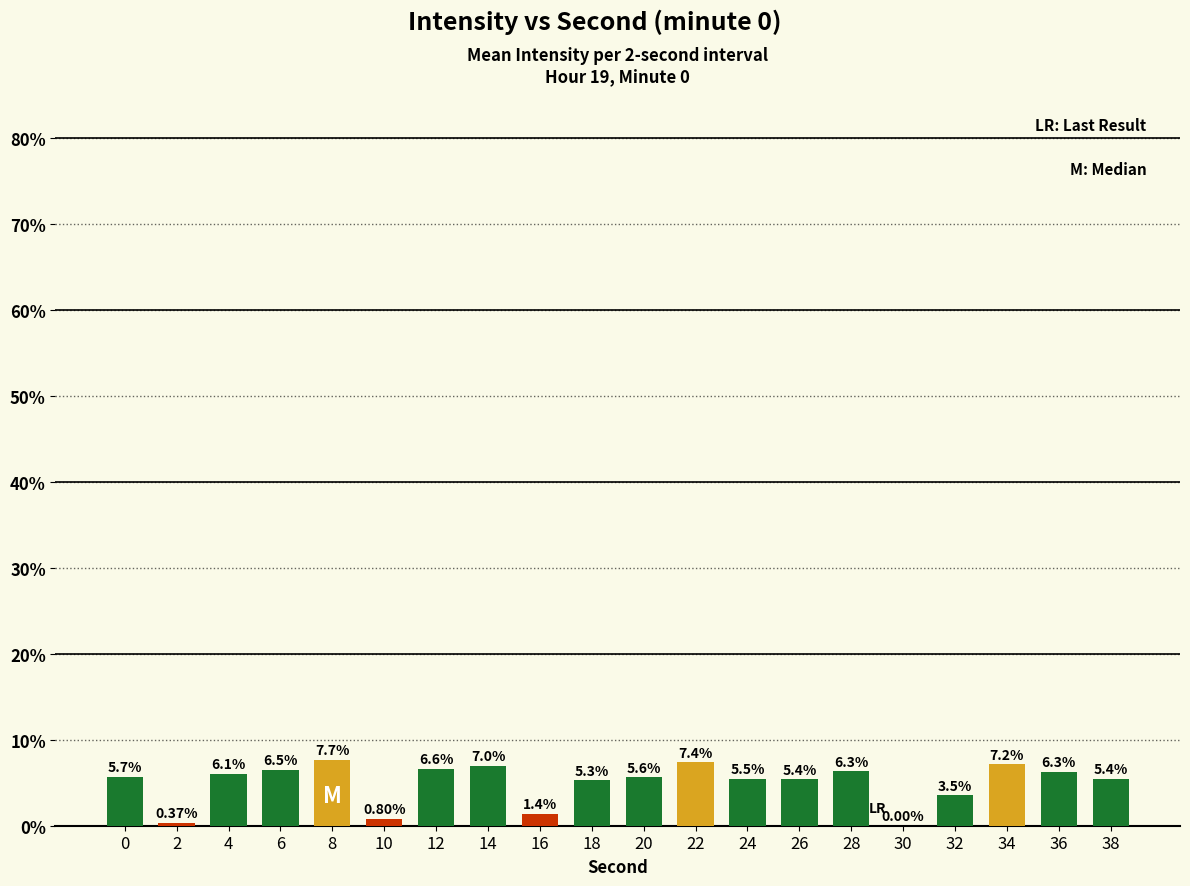

What is the sum of the values at 10 and 28?

7.1